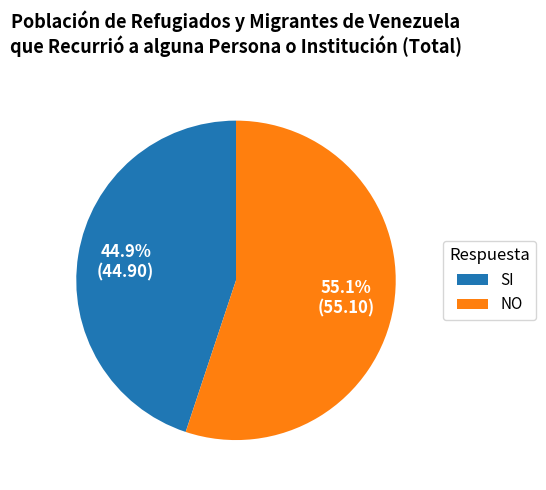

Is it true that NO is 50% of the pie?

False